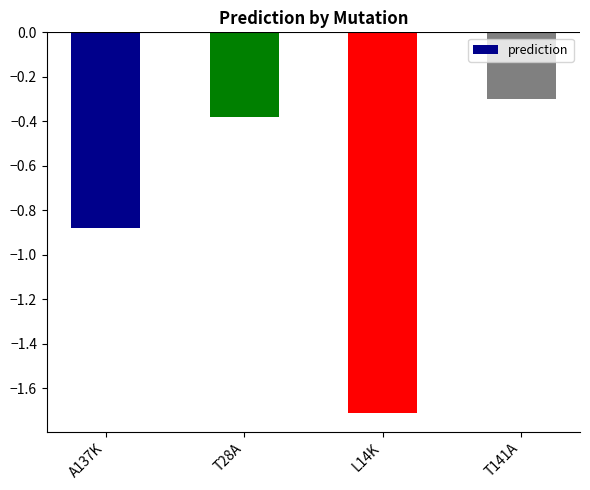

Is it true that the value at L14K is -1.7?

True